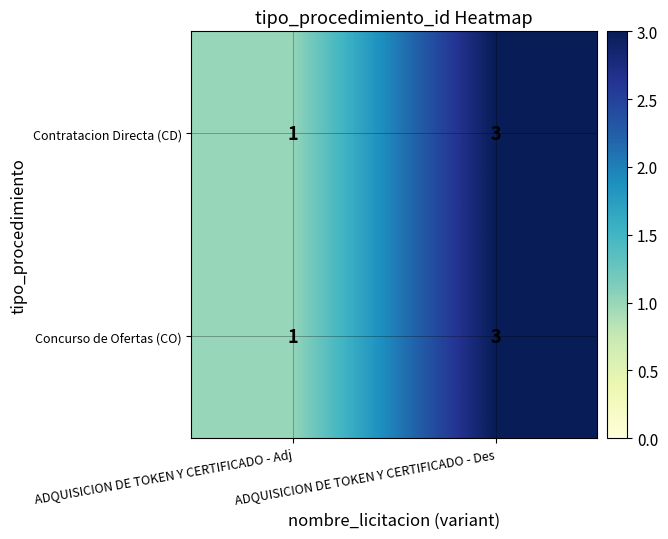

True or false: Contratacion Directa (CD) has a value of 2 at ADQUISICION DE TOKEN Y CERTIFICADO - Adj.

False